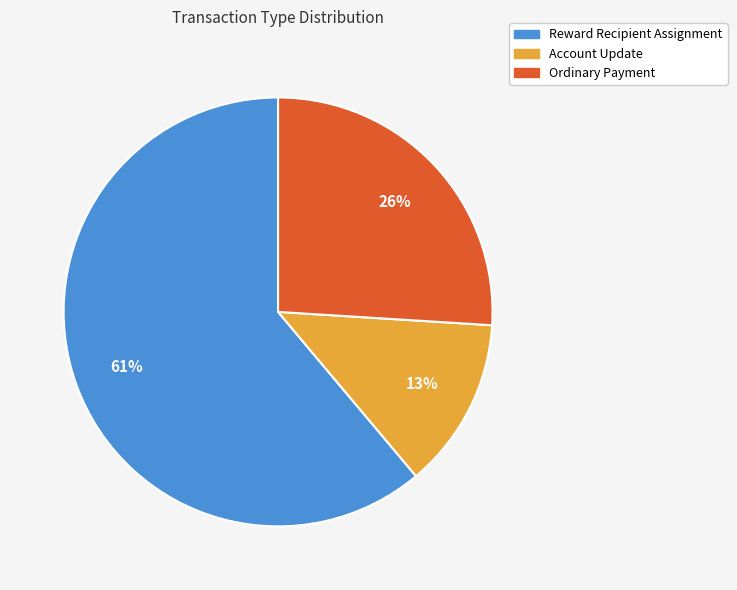

What is the largest slice in the pie chart?

Reward Recipient Assignment